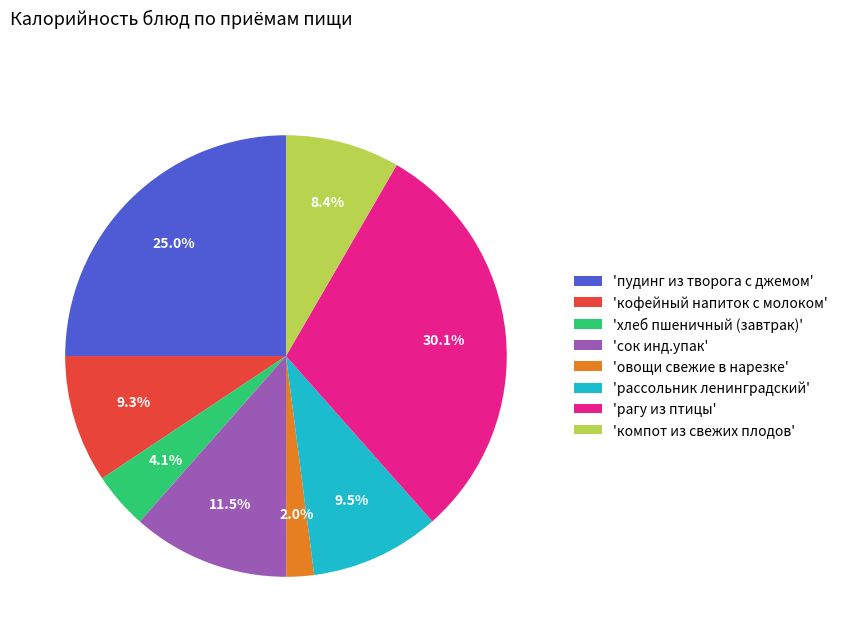

What is the ratio of the value at 'кофейный напиток с молоком' to the value at 'рагу из птицы'?

0.3